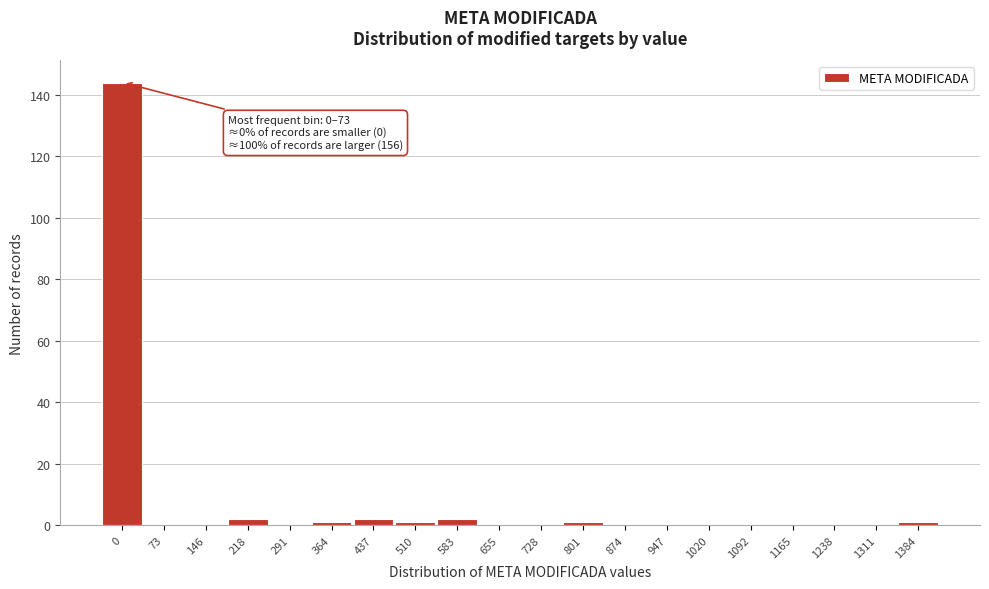

Reading left to right, extract all data points from this chart.

0=144	73=0	146=0	218=2	291=0	364=1	437=2	510=1	583=2	655=0	728=0	801=1	874=0	947=0	1020=0	1092=0	1165=0	1238=0	1311=0	1384=1